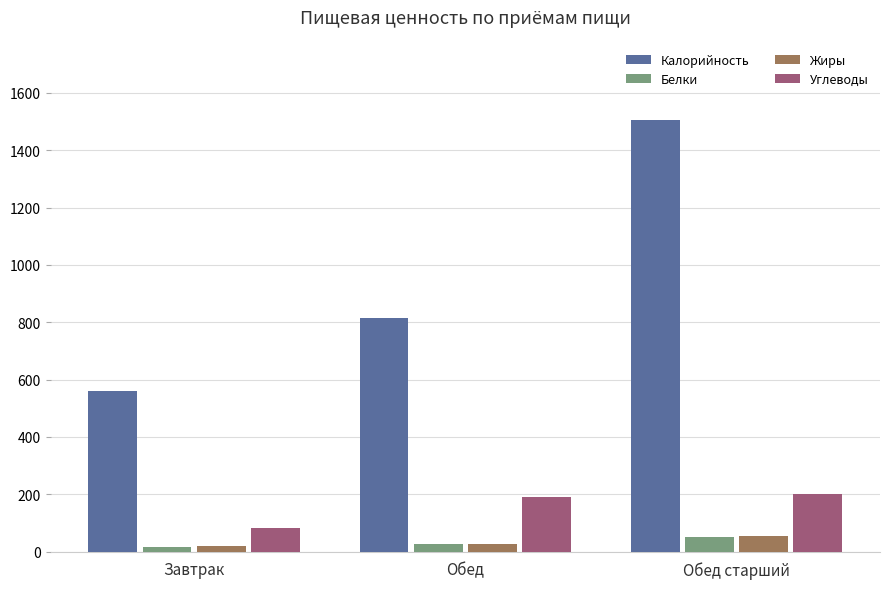

Rank the categories by Калорийность value from highest to lowest.

Обед старший, Обед, Завтрак